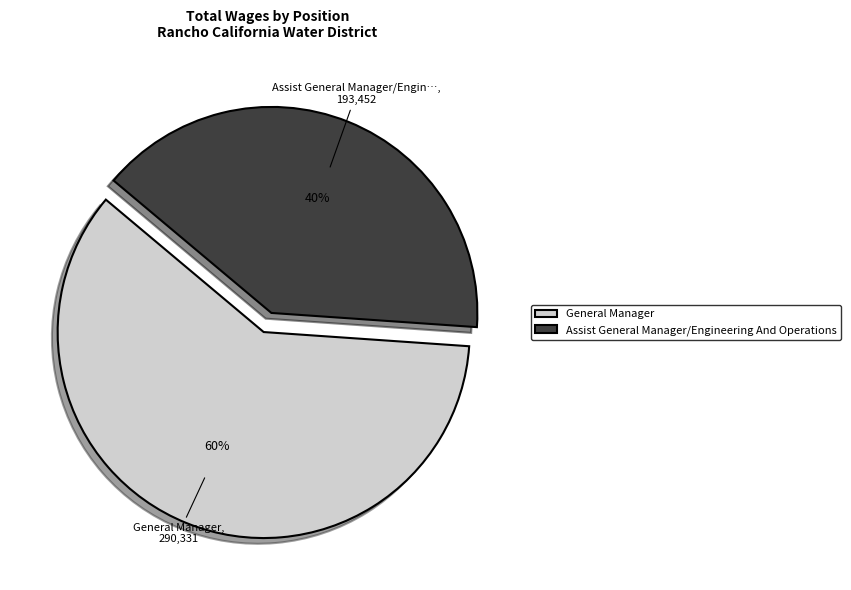

Which category accounts for the majority?

General Manager